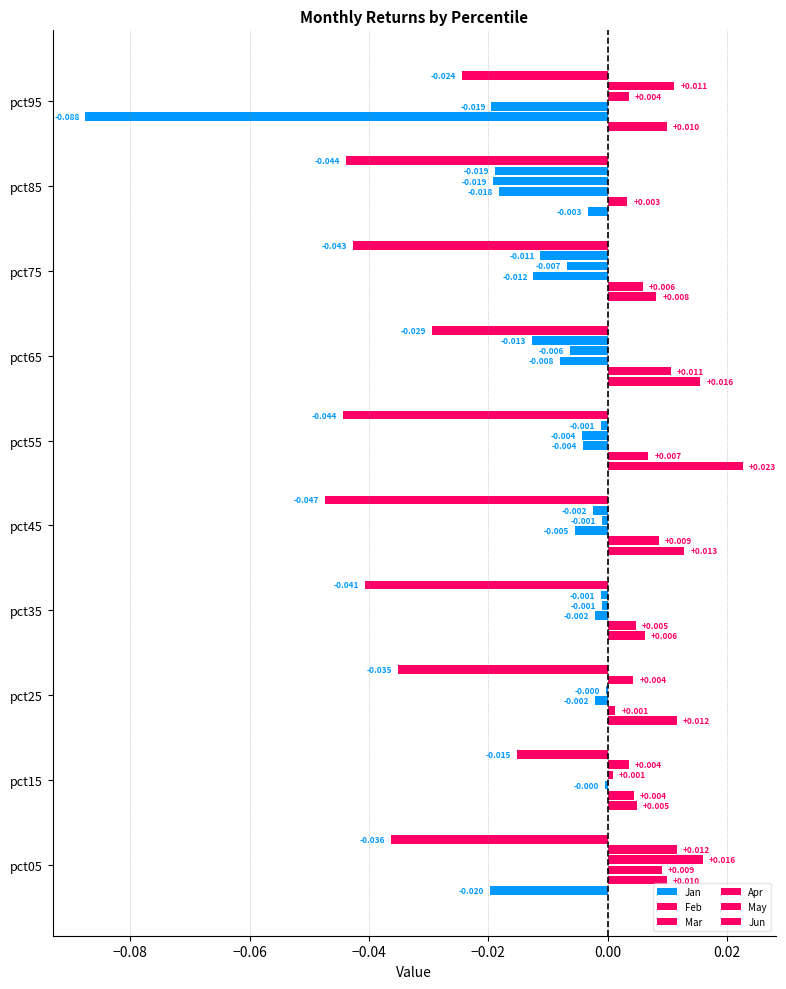

How many positive values does the Feb series have?

9